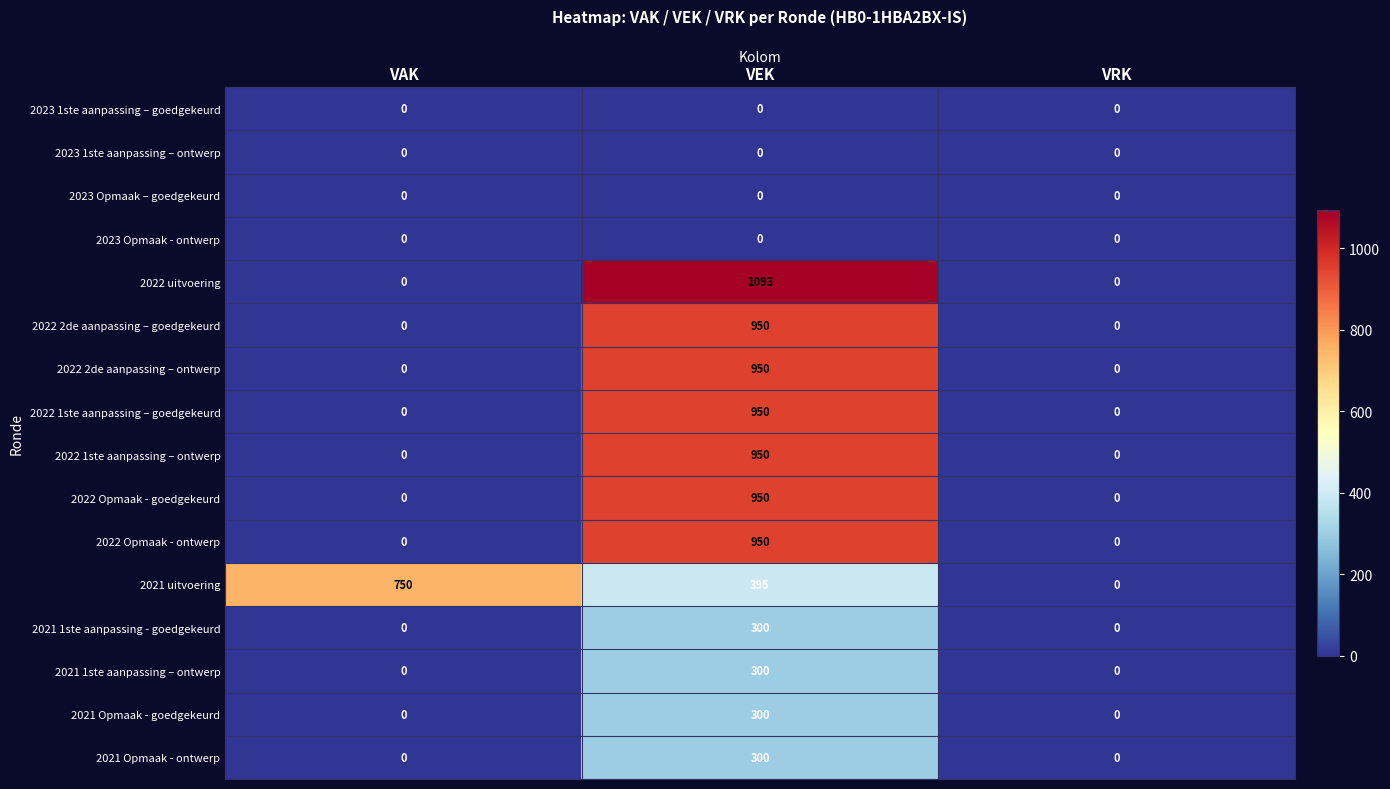

Where is 2021 uitvoering nearest to the value 375?

VEK